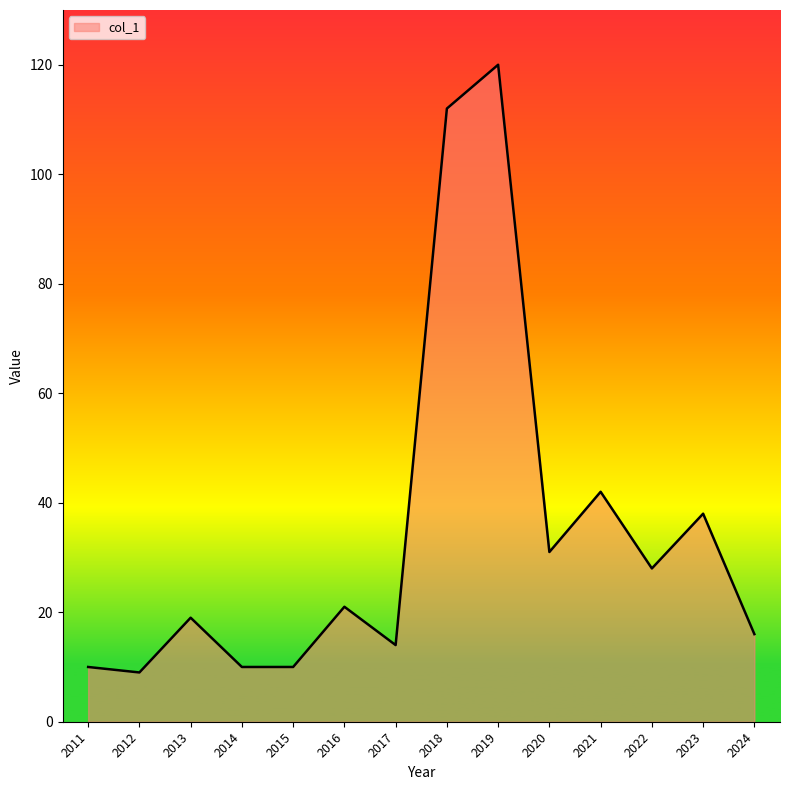

The value at 2012 is 9. True or false?

True